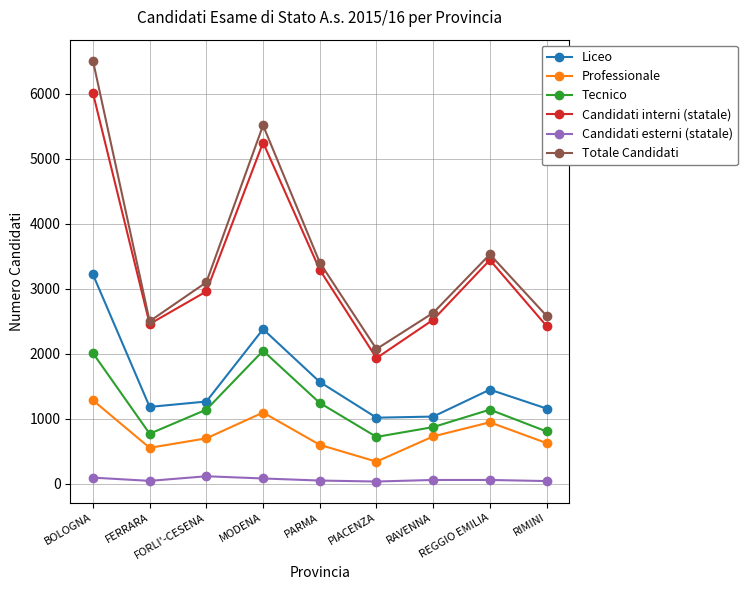

Does the chart display data point markers on the line(s)?

Yes